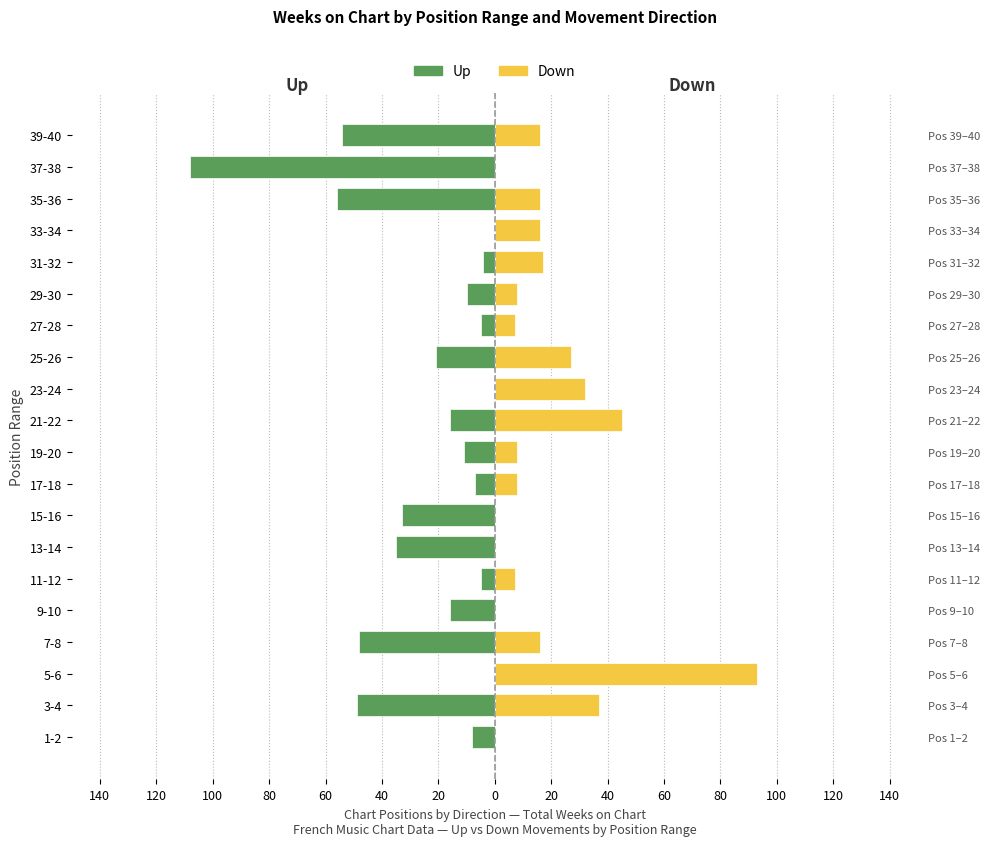

What are all the series names shown in the legend?

Up, Down